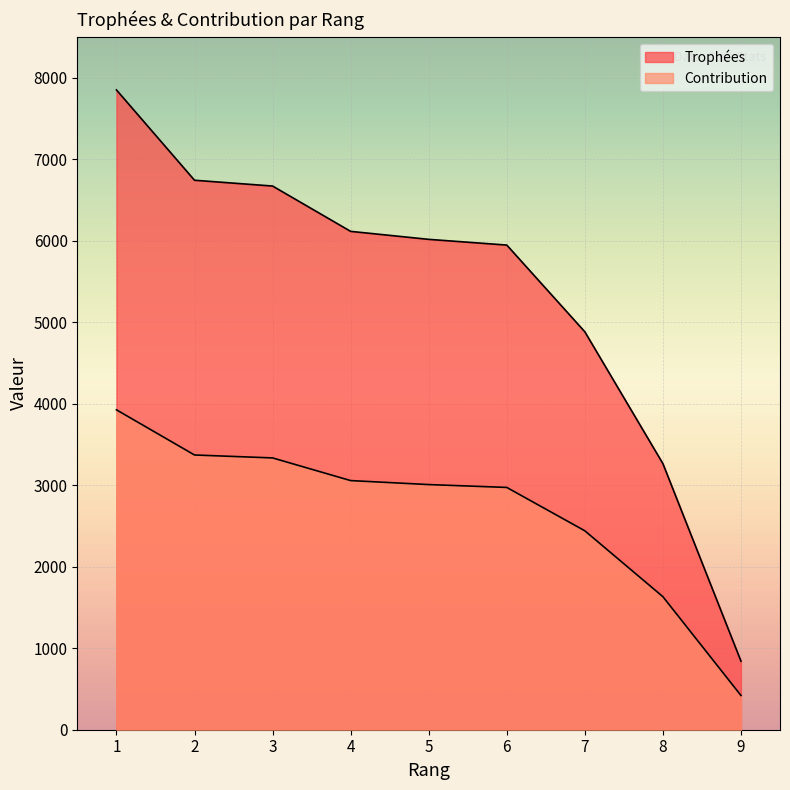

Which series has the widest spread of values?

Trophées